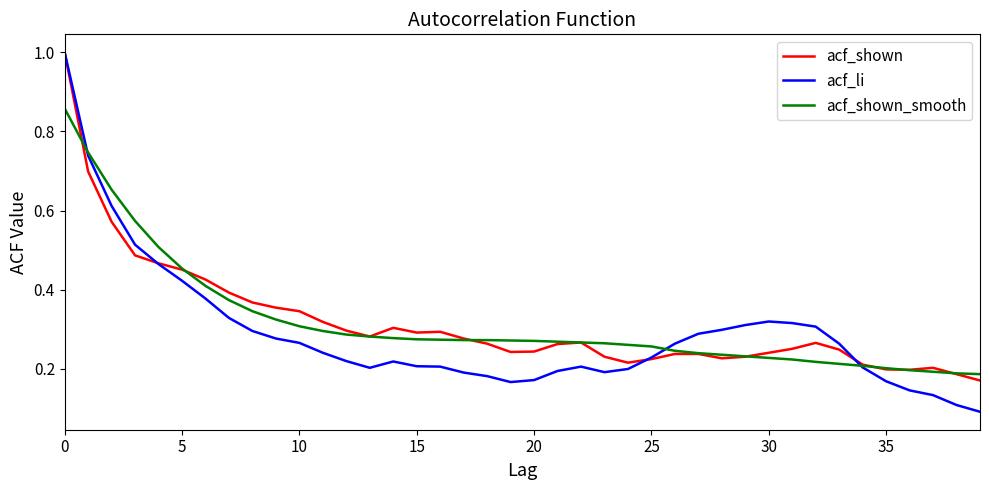

Does the chart have visible grid lines?

No